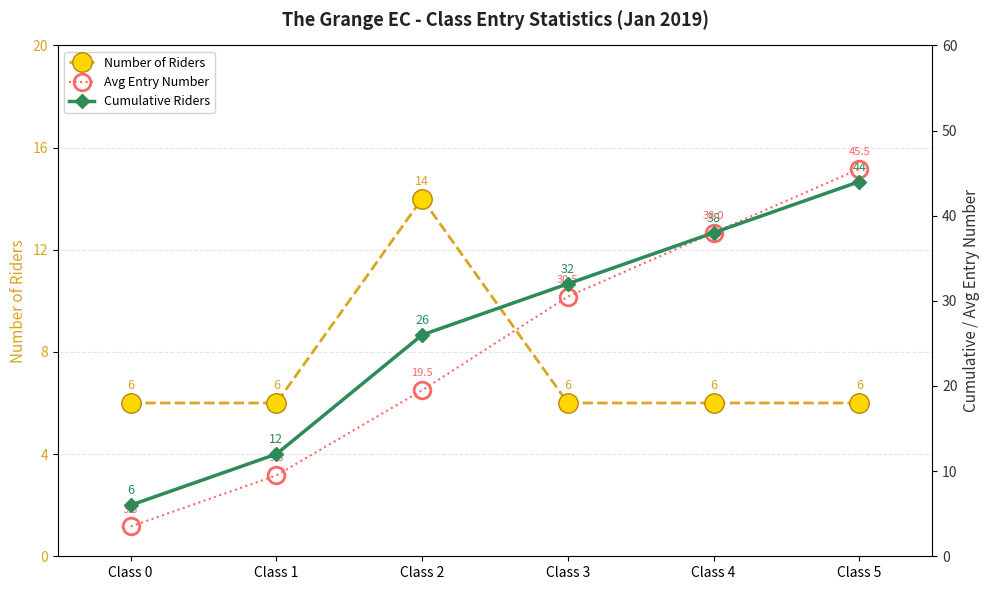

What is the lowest value of the Number of Riders series?

6